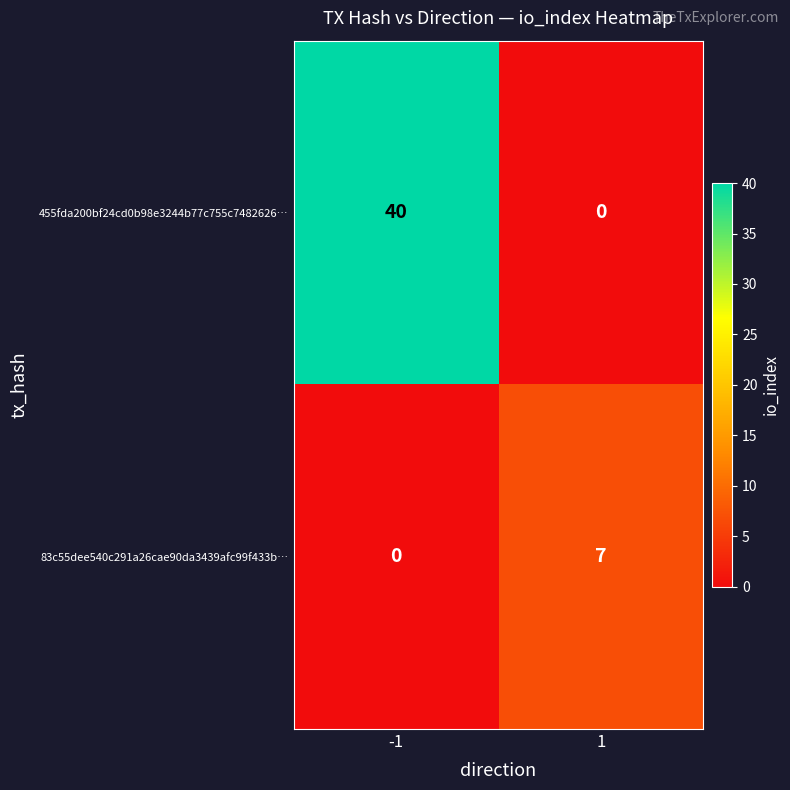

What is the difference between the highest and lowest values at -1?

40